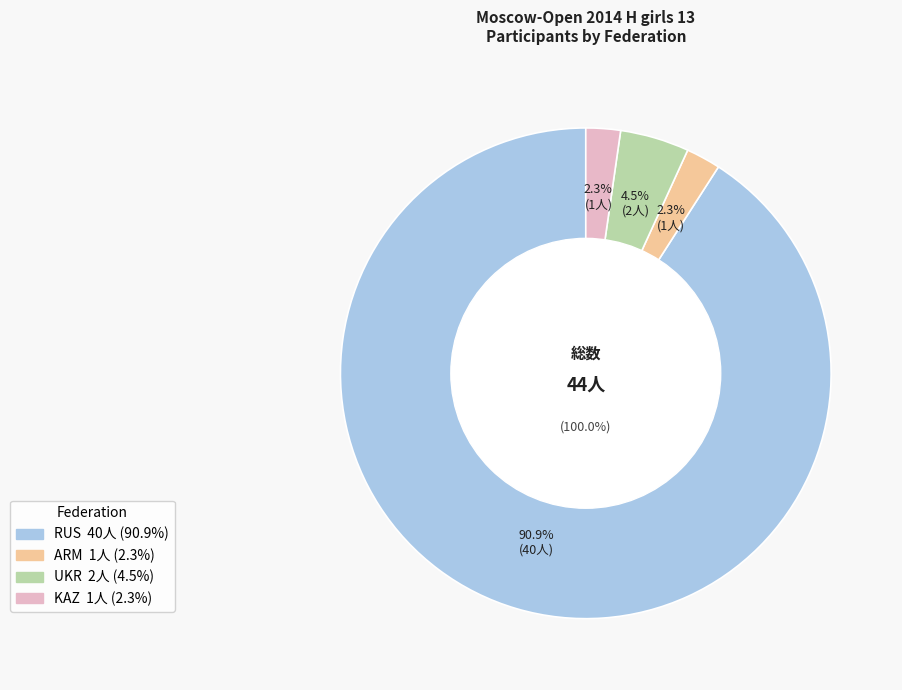

To the nearest percent, what is the difference between the KAZ and UKR slice percentages?

2%